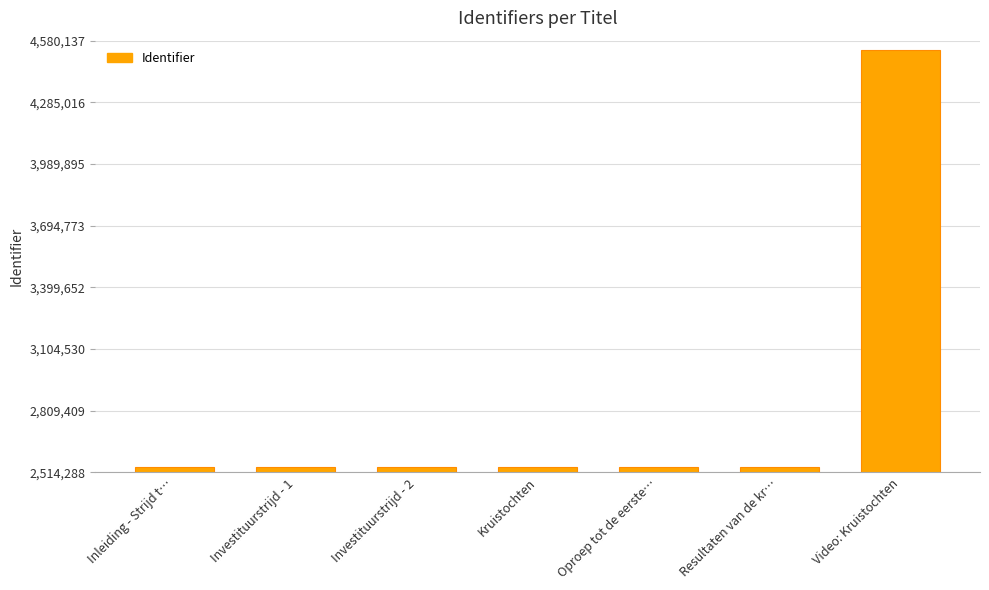

What is the ratio of the value at Kruistochten to the value at Investituurstrijd - 2?

1.0